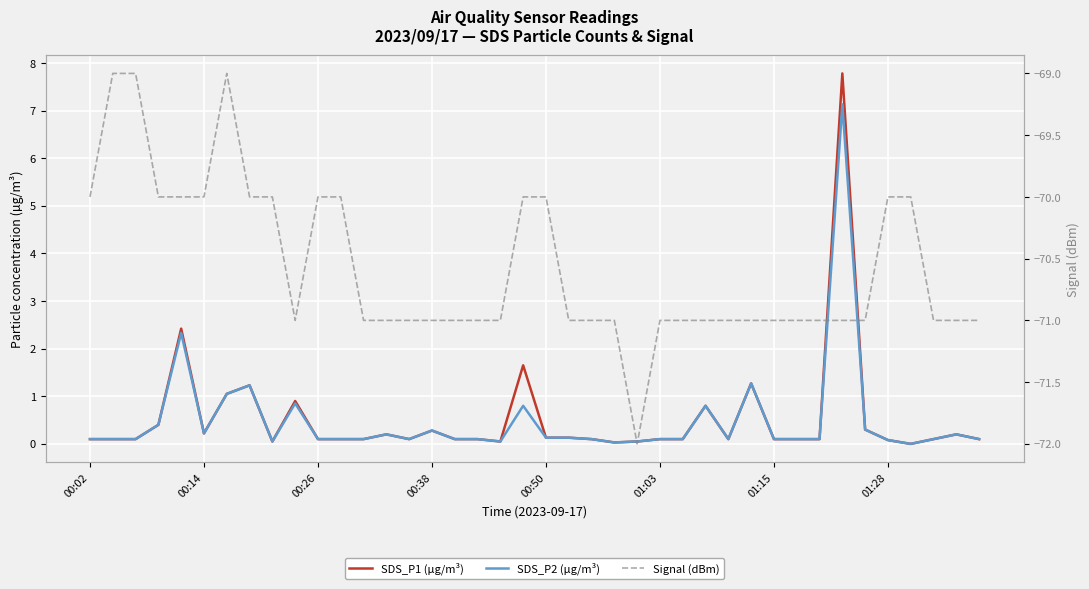

What is the spread (max minus min) of values at 01:03?

71.1